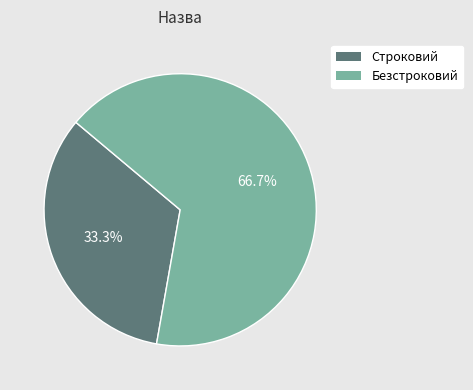

Is it true that Строковий is 33% of the pie?

True